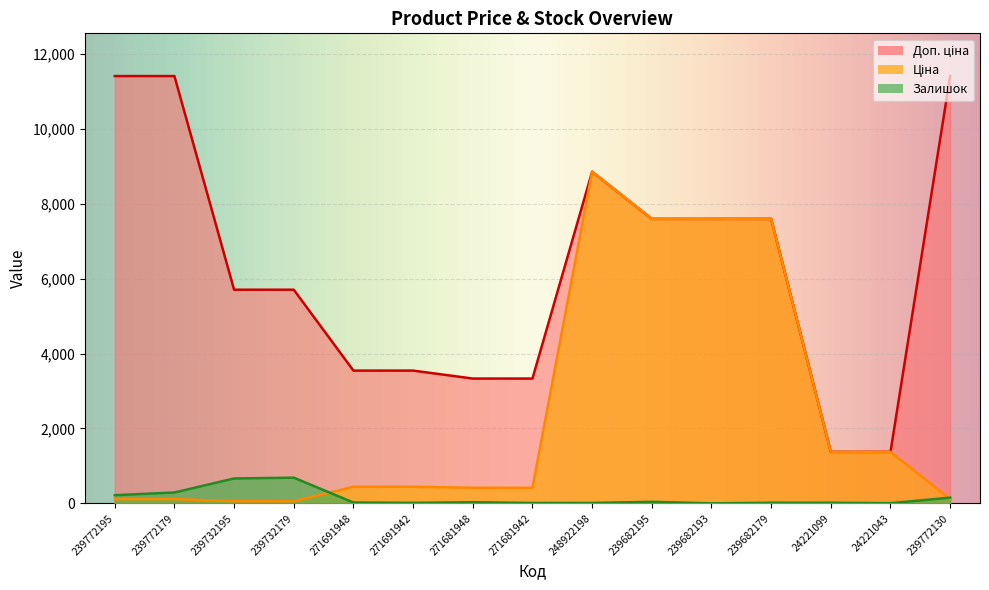

The value of Доп. ціна at 239682179 is 12381.4. True or false?

False